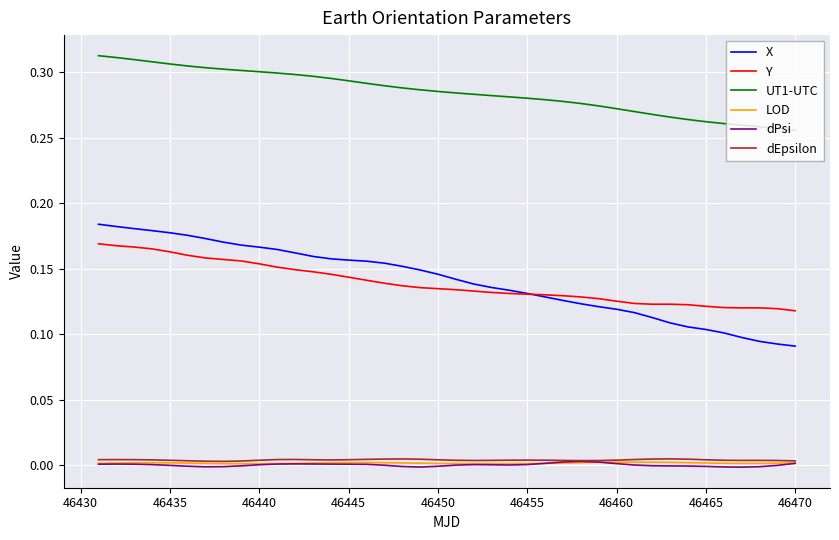

True or false: UT1-UTC and LOD cross at least once.

False